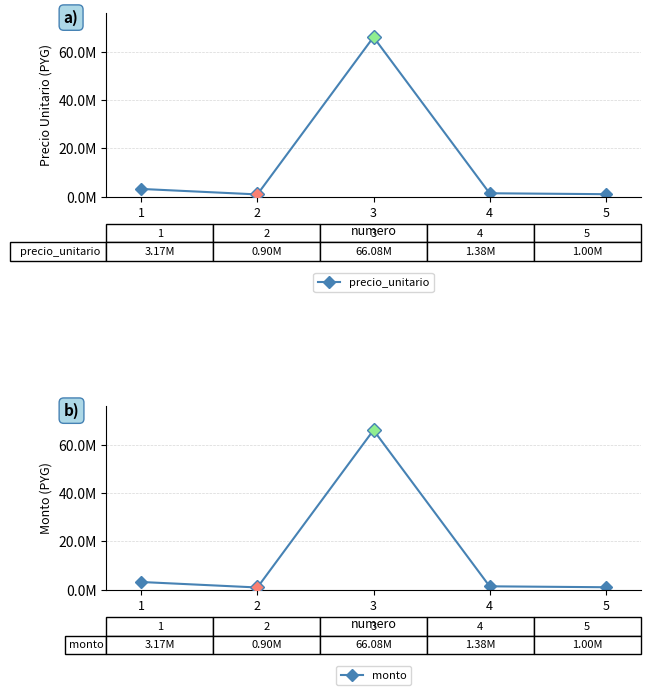

Reading left to right, extract all data points from this chart.

precio_unitario: 3172960	900000	66080000	1381330	1000000
monto: 3172960	900000	66080000	1381330	1000000